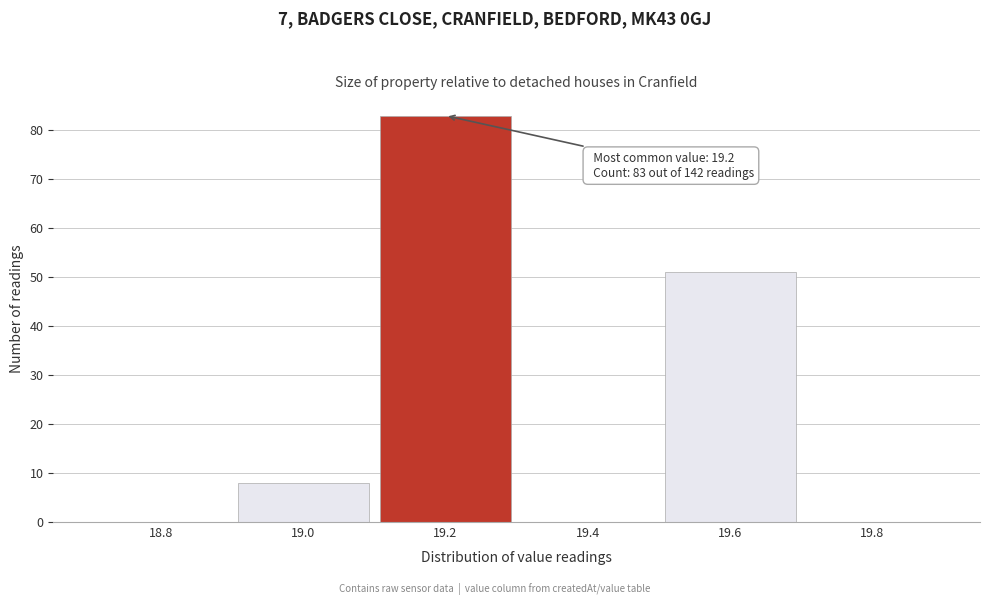

Over which range of the x-axis is the bar tallest?

19.1 to 19.3